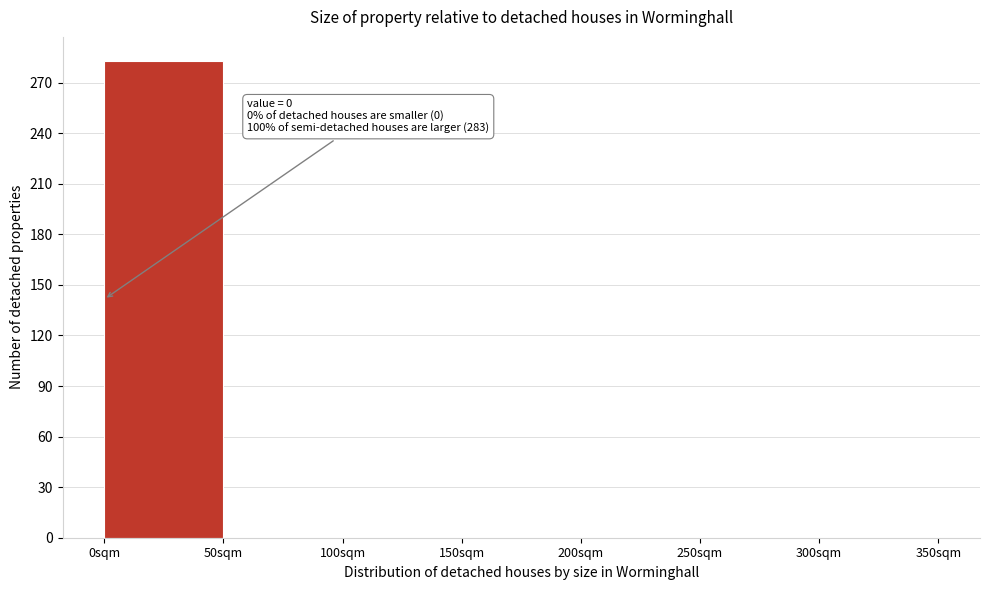

Over which range of the x-axis is the bar tallest?

0 to 50